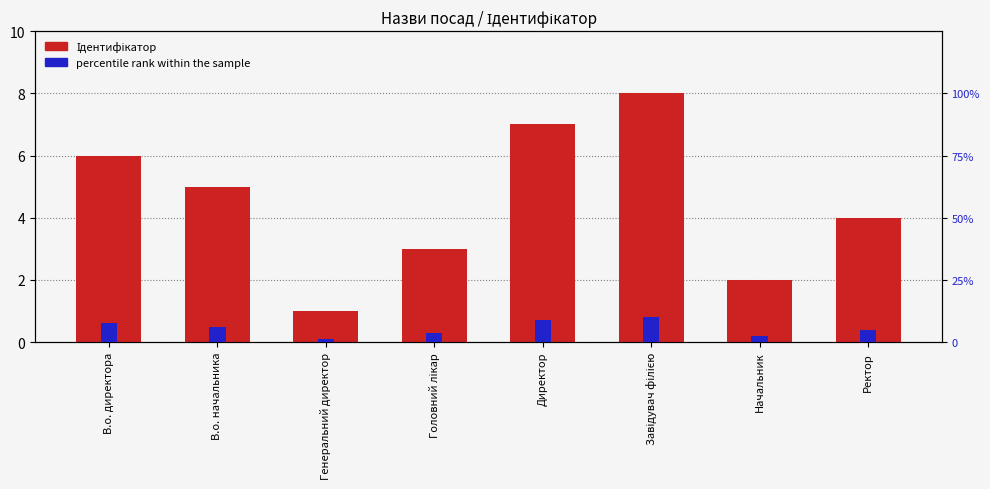

Reading right to left, what are all the values shown in this chart?

Ідентифікатор: 4.0	2.0	8.0	7.0	3.0	1.0	5.0	6.0
percentile rank within the sample: 5.0	2.5	10.0	8.8	3.8	1.2	6.2	7.5